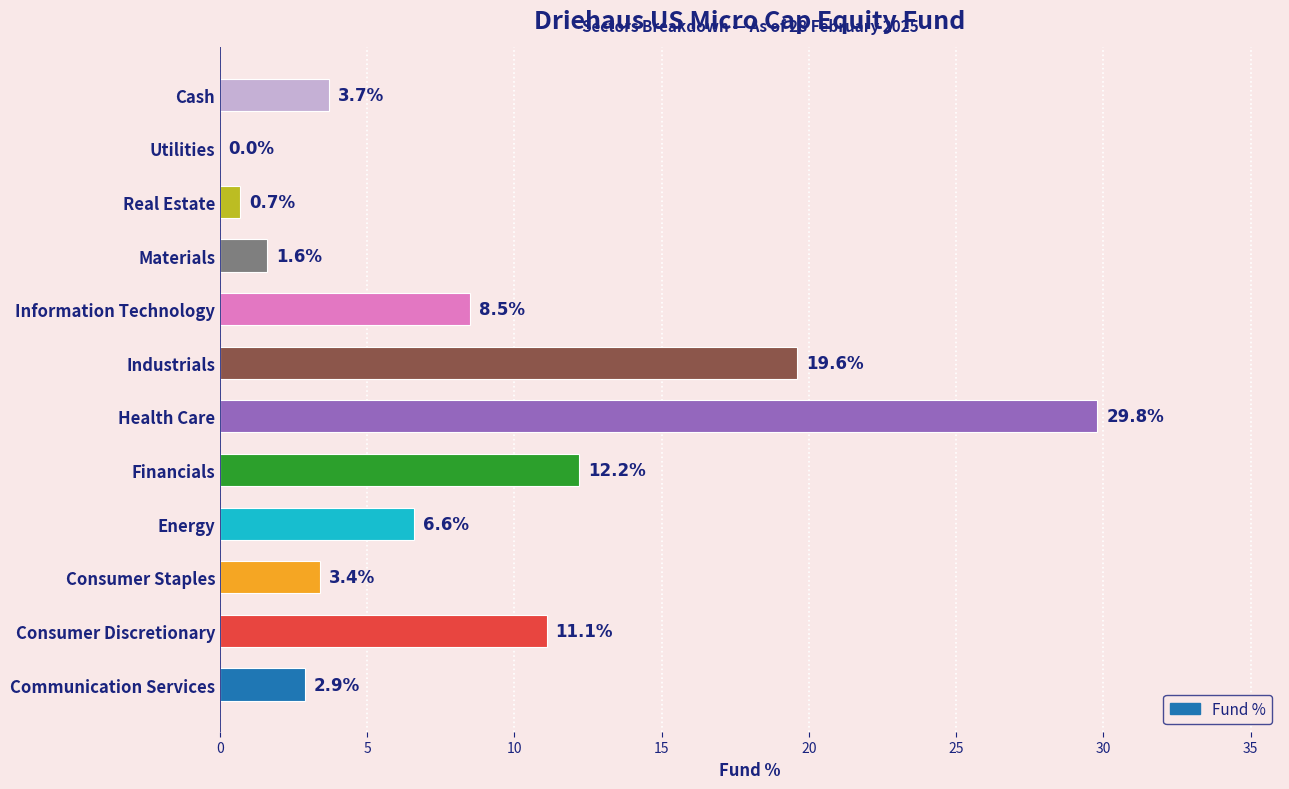

Read the value at Health Care.

29.8